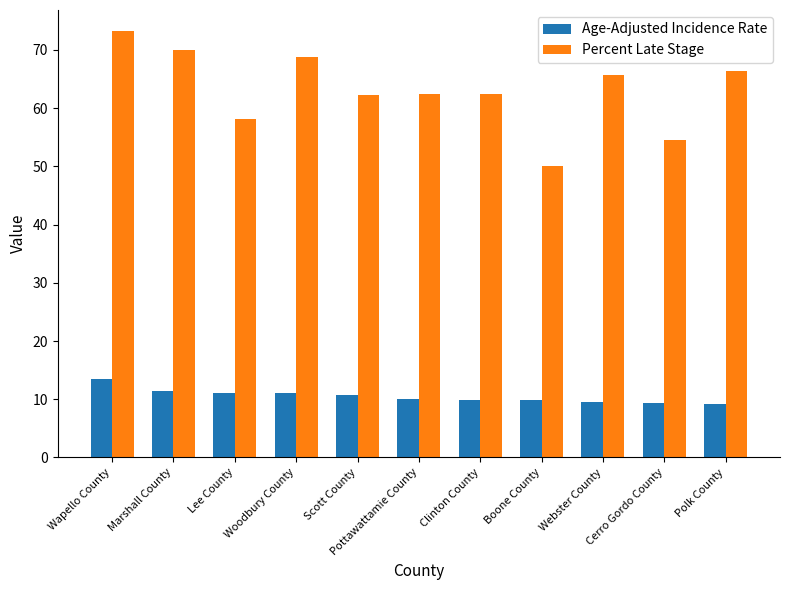

Which series has the largest total across all categories?

Percent Late Stage